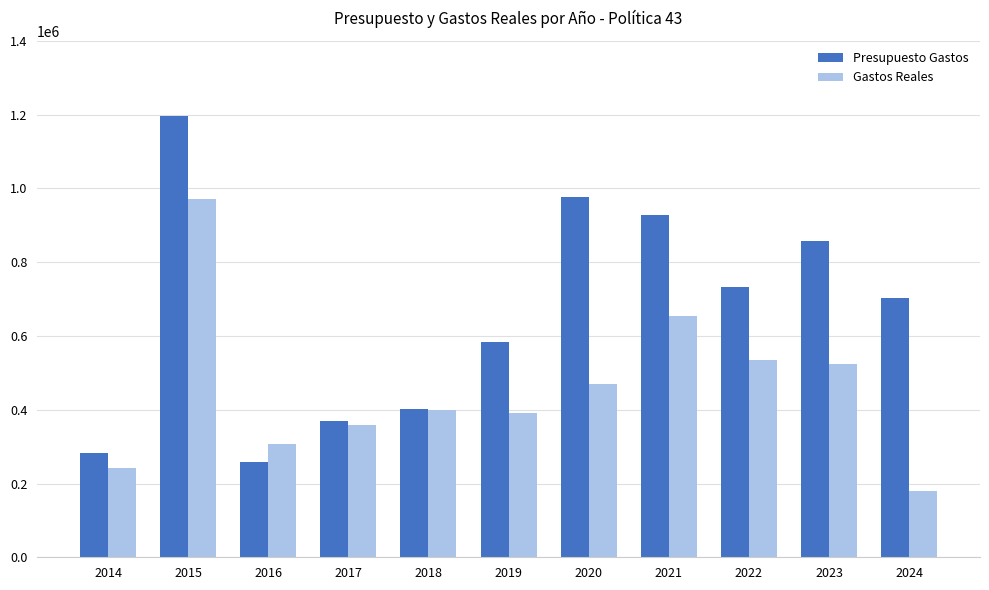

The Presupuesto Gastos series shows 402535.3 at 2018. True or false?

True